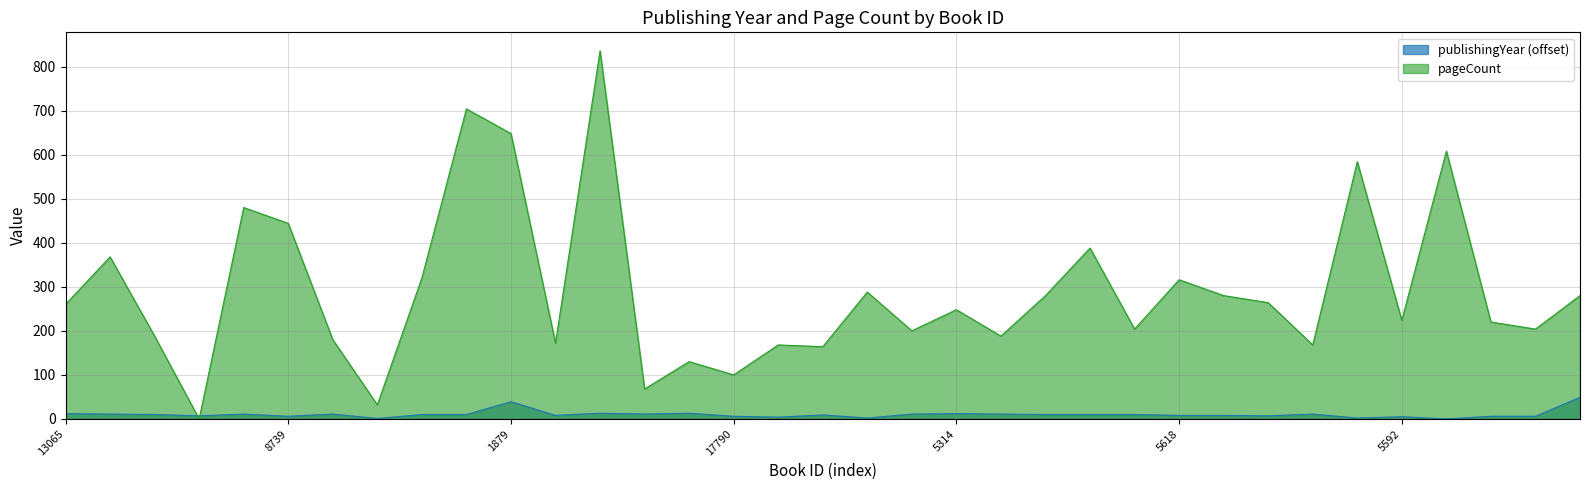

Is it true that pageCount equals 667 at 7147?

False